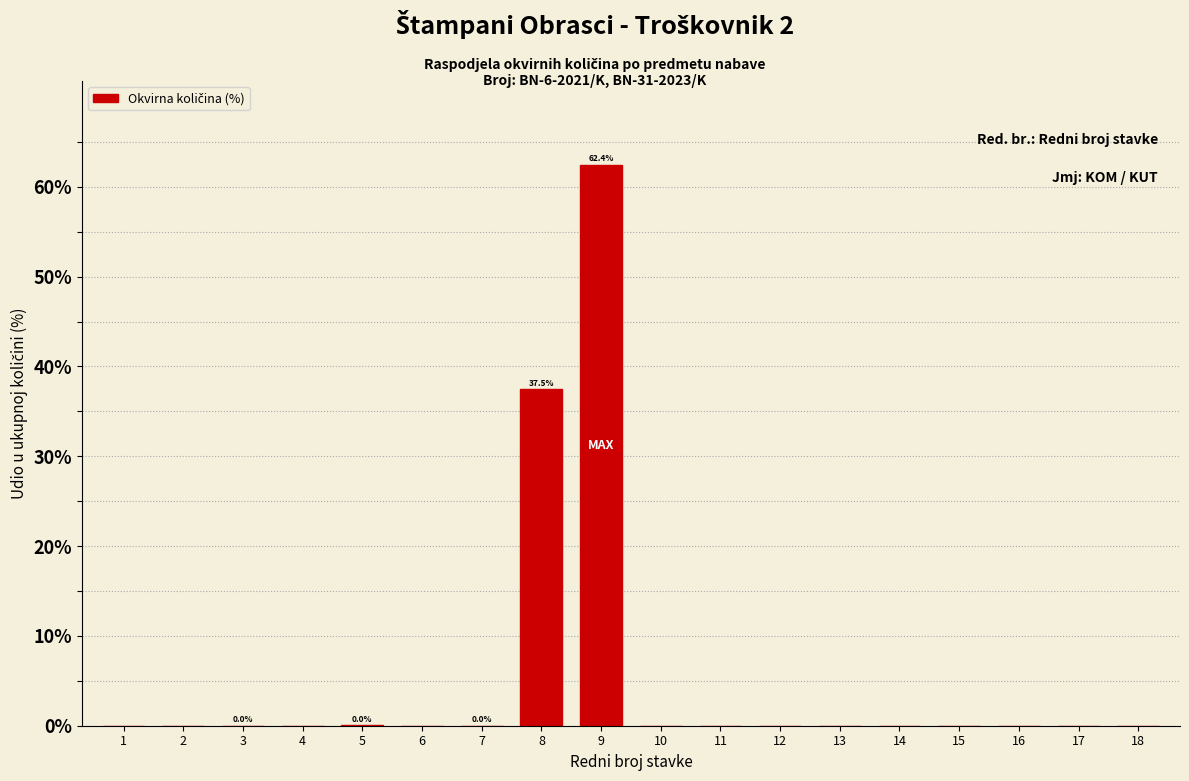

At which category does the chart reach its peak across all series?

9